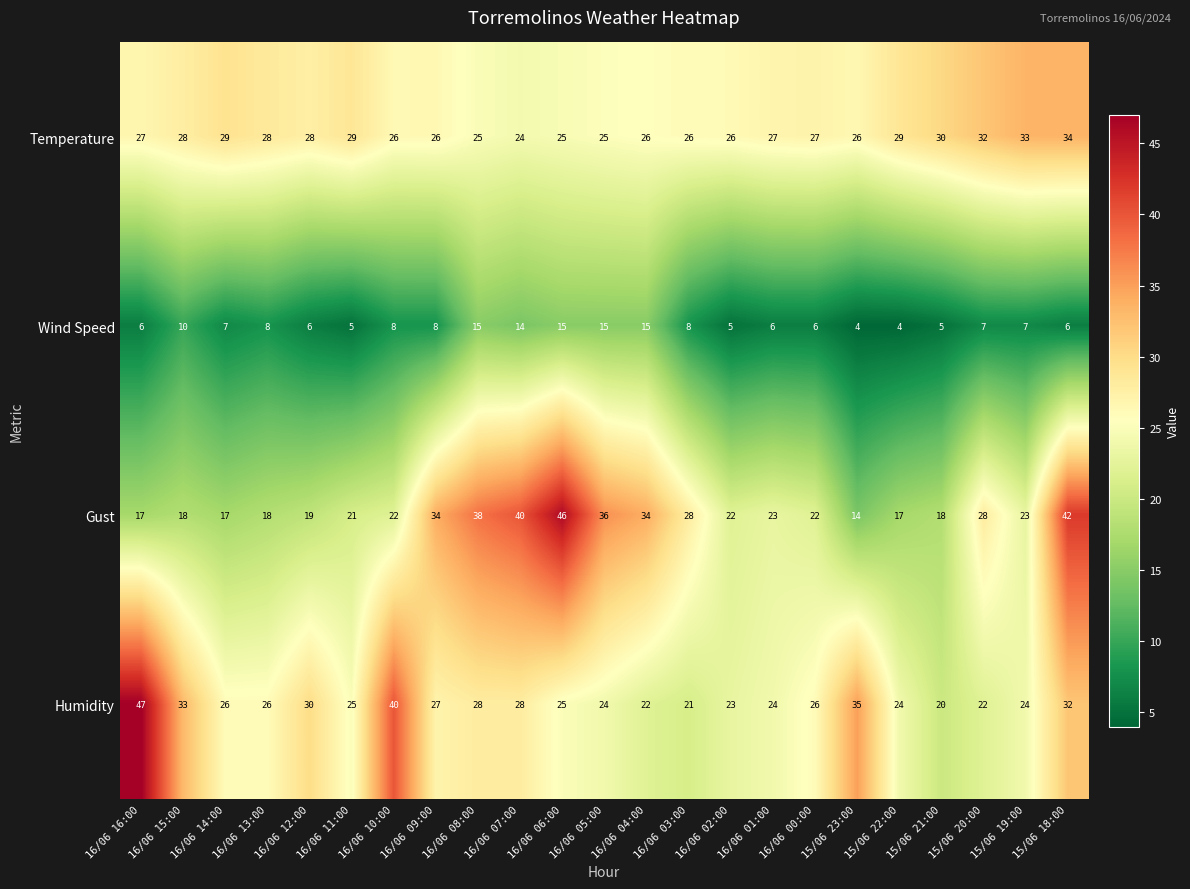

Which series has the largest range (max minus min)?

Gust